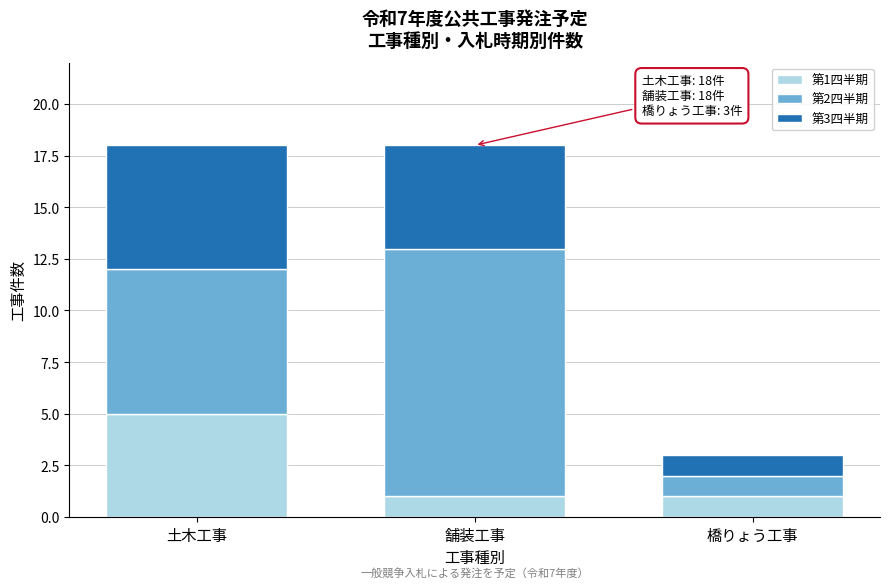

Reading right to left, list the values for the 第1四半期 series.

1	1	5